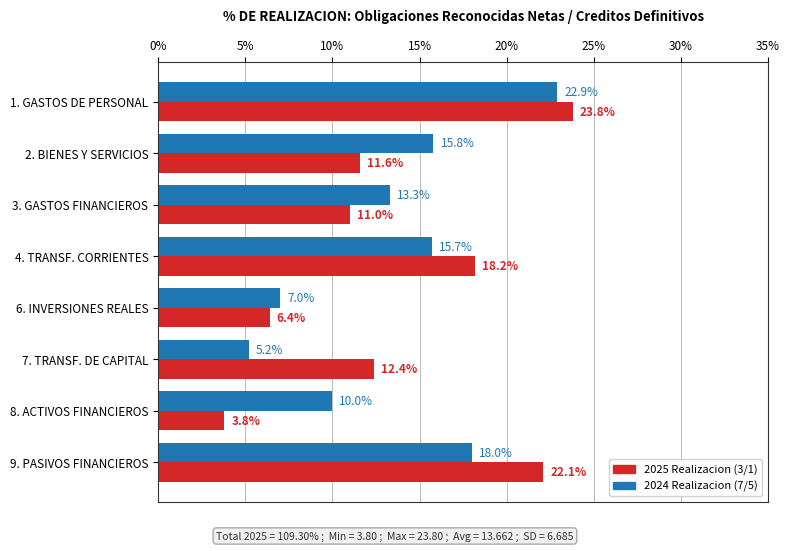

What is the sum of all 2025 Realizacion (3/1) values?

109.3